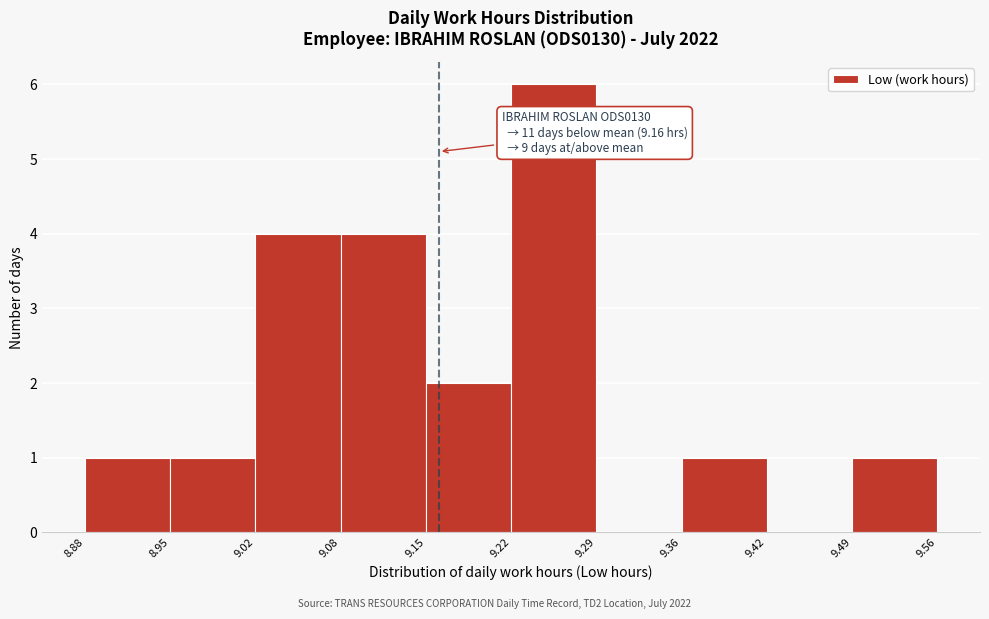

Over which range of the x-axis is the bar tallest?

9.22 to 9.29